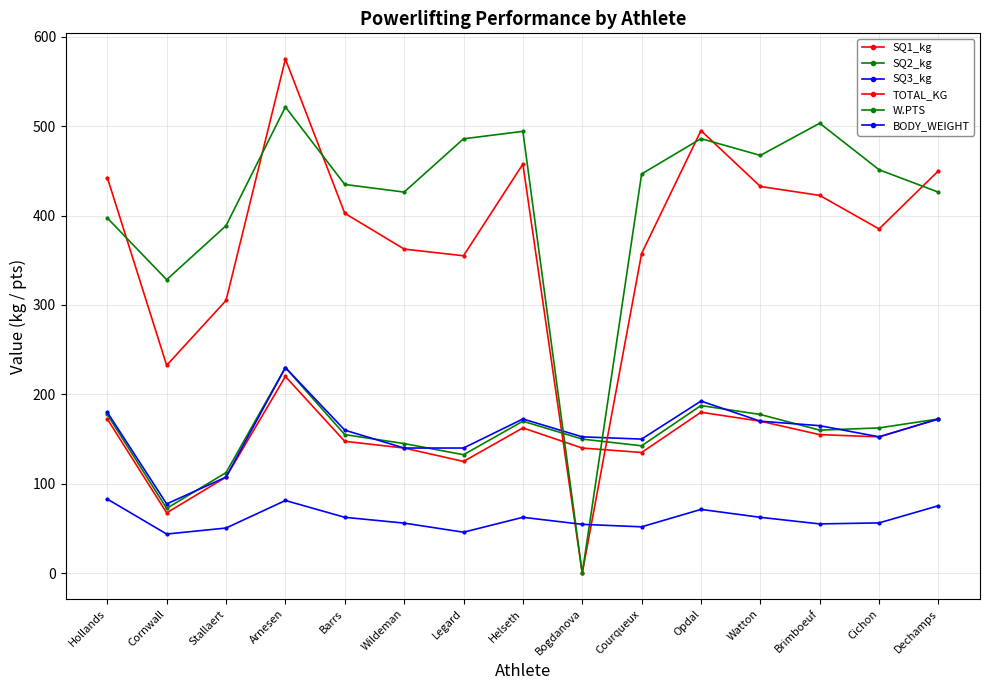

True or false: BODY_WEIGHT has more than 2 points higher than both neighbors.

True